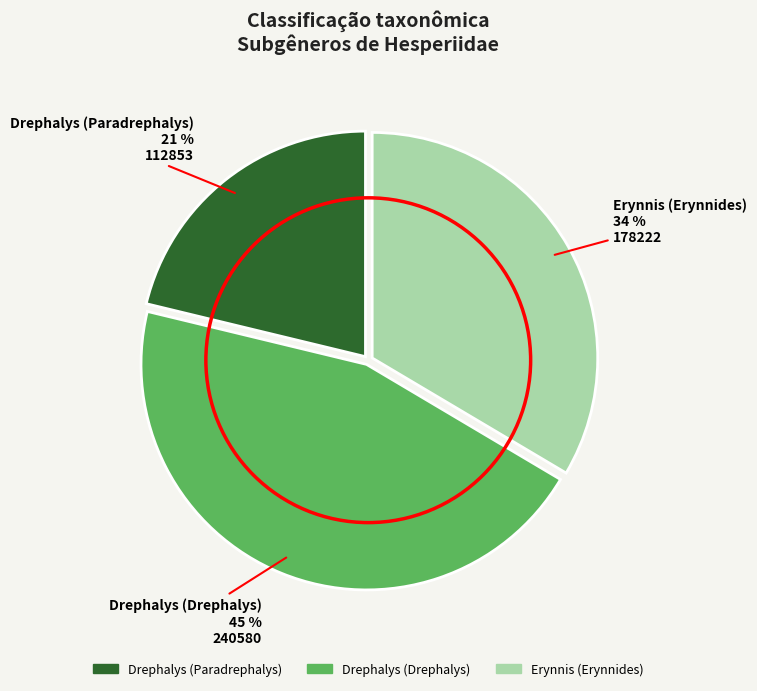

Approximately how many times larger is the value at Drephalys (Paradrephalys) compared to Erynnis (Erynnides)?

0.6